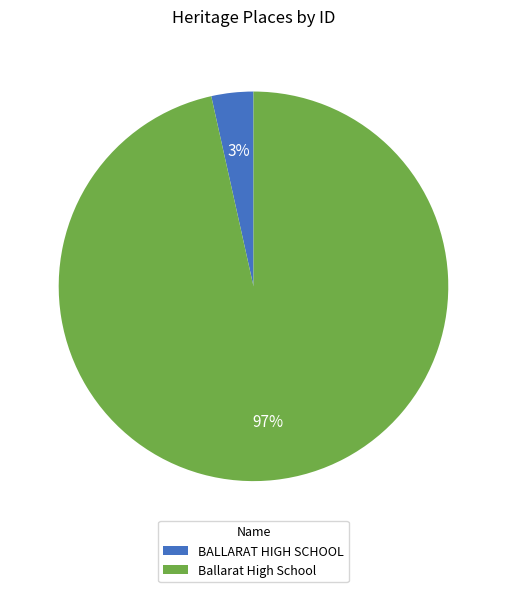

The Ballarat High School slice represents 97% of the pie. True or false?

True